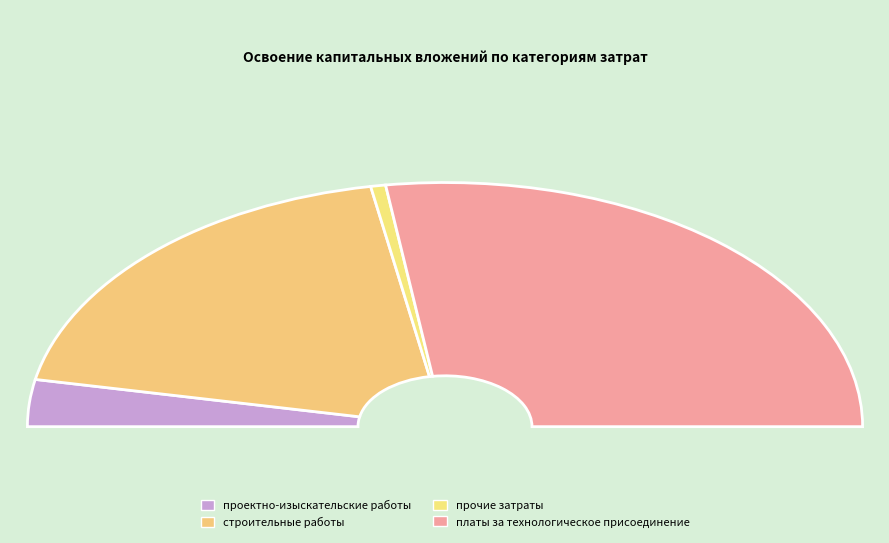

To the nearest percent, what percentage of the pie is платы за технологическое присоединение?

55%